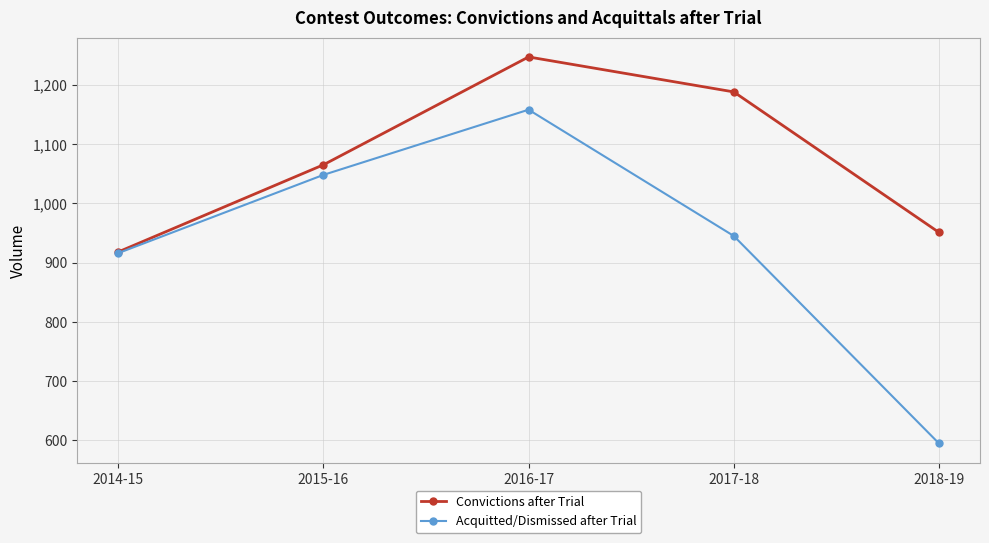

The Convictions after Trial series shows 1601 at 2015-16. True or false?

False